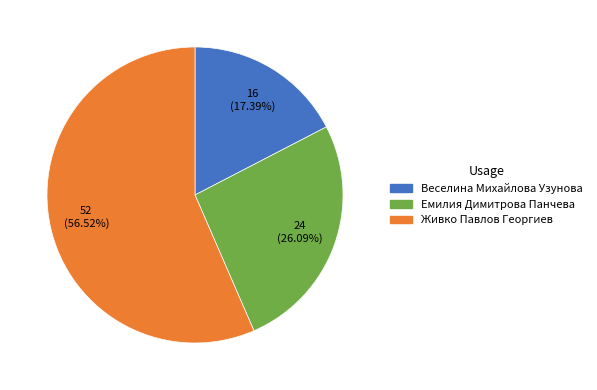

What is the total percentage of Живко Павлов Георгиев and Емилия Димитрова Панчева?

82.6%